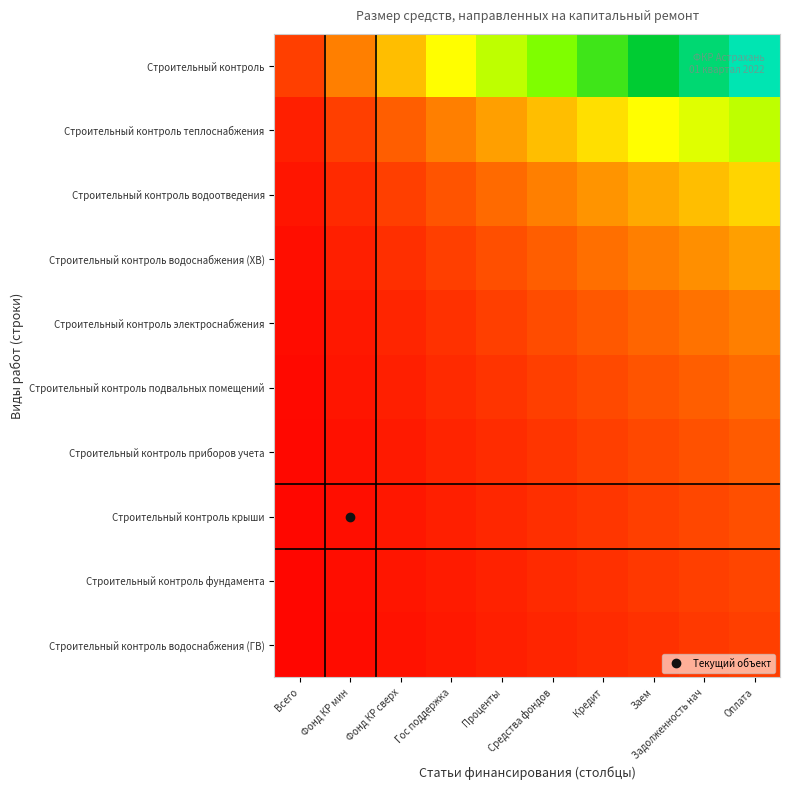

At how many categories does at least one series exceed 0?

10